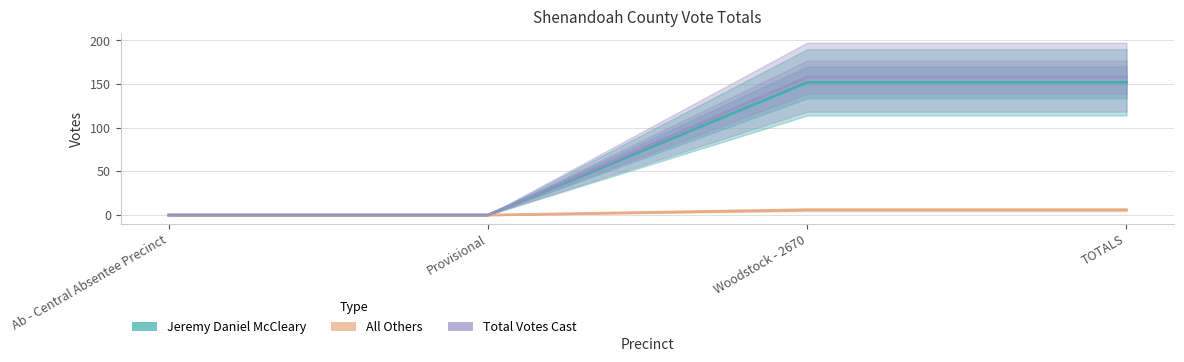

What is the sum of the All Others values at TOTALS and Woodstock - 2670?

12